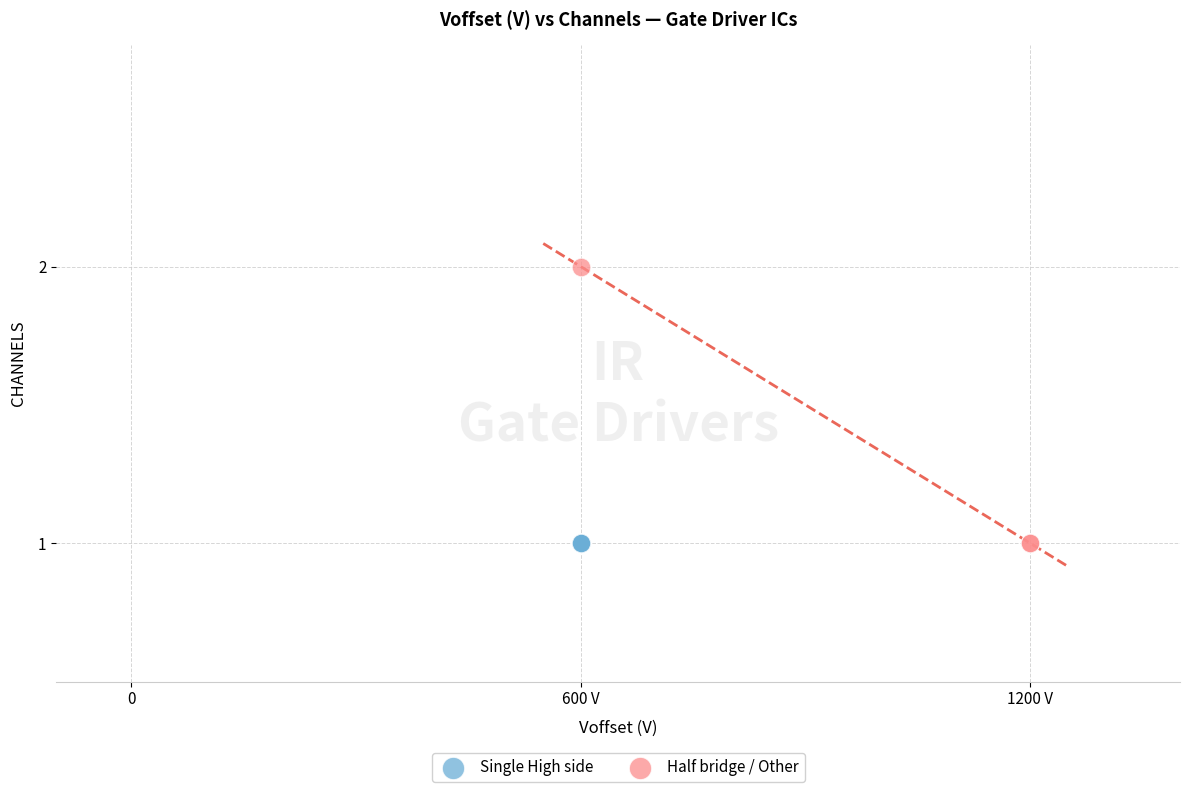

Which series contains the highest Y value?

Half bridge / Other